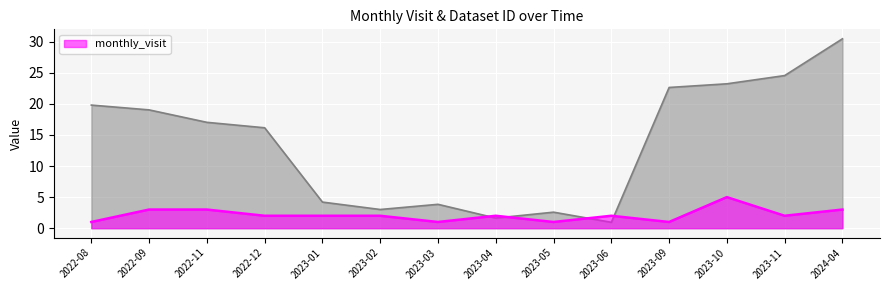

What is the sum of the values at 2023-06 and 2023-01?

4